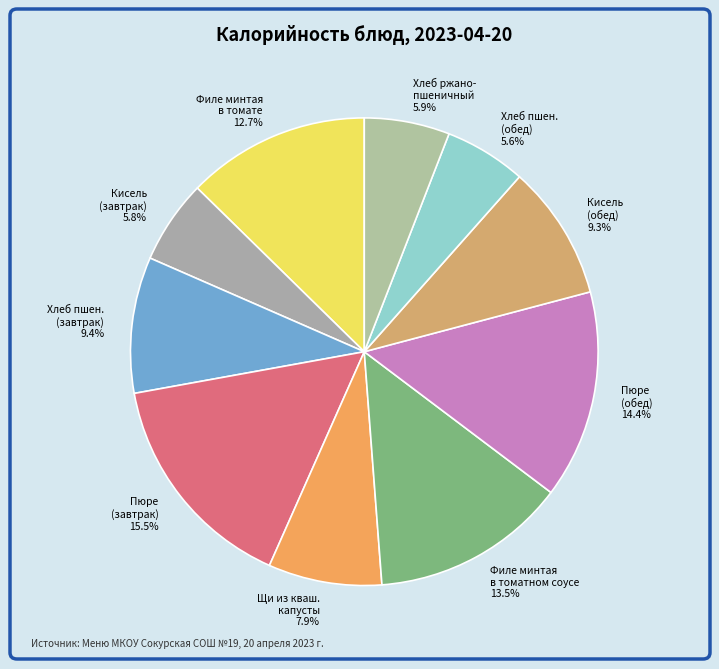

Does any single category account for the majority?

No